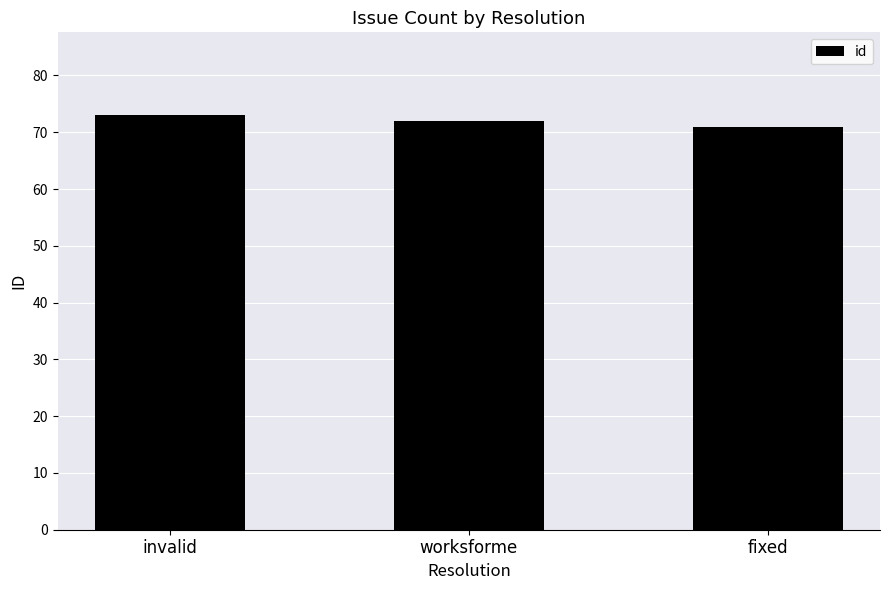

What is the smallest value displayed?

71